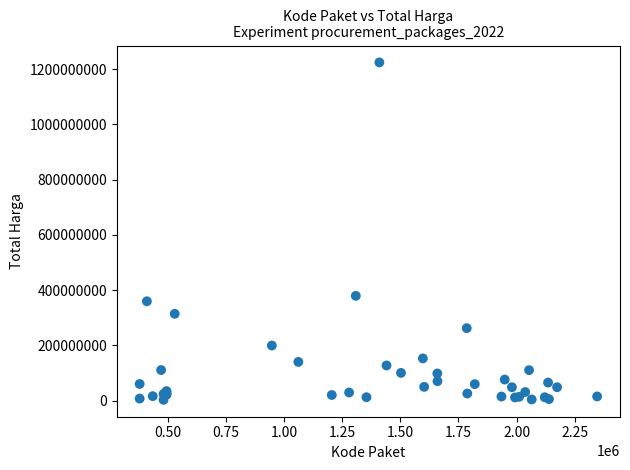

What Y value in the scatter plot is closest to 613538875?

379075000